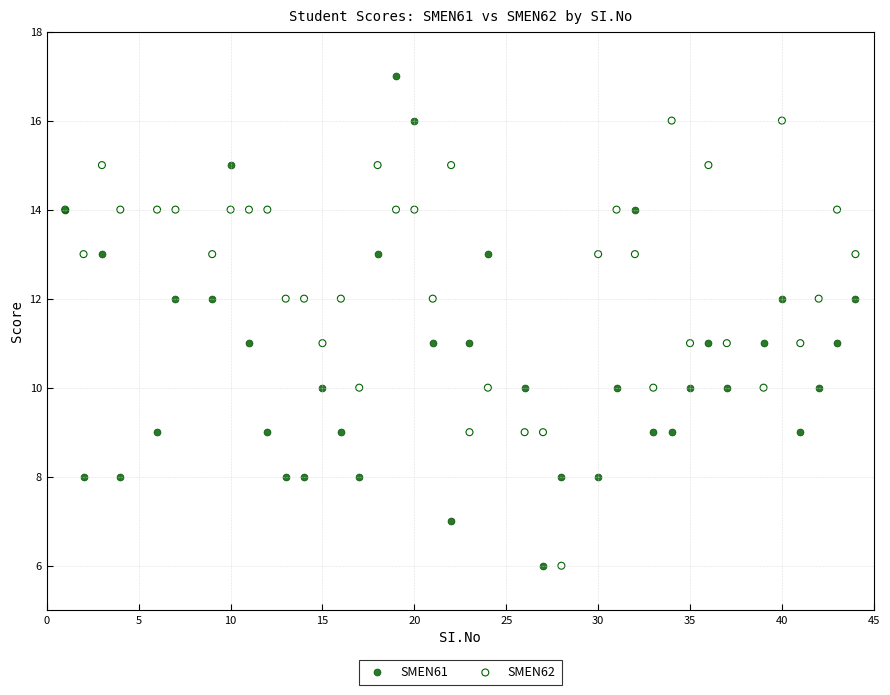

Which series contains the highest Y value?

SMEN61